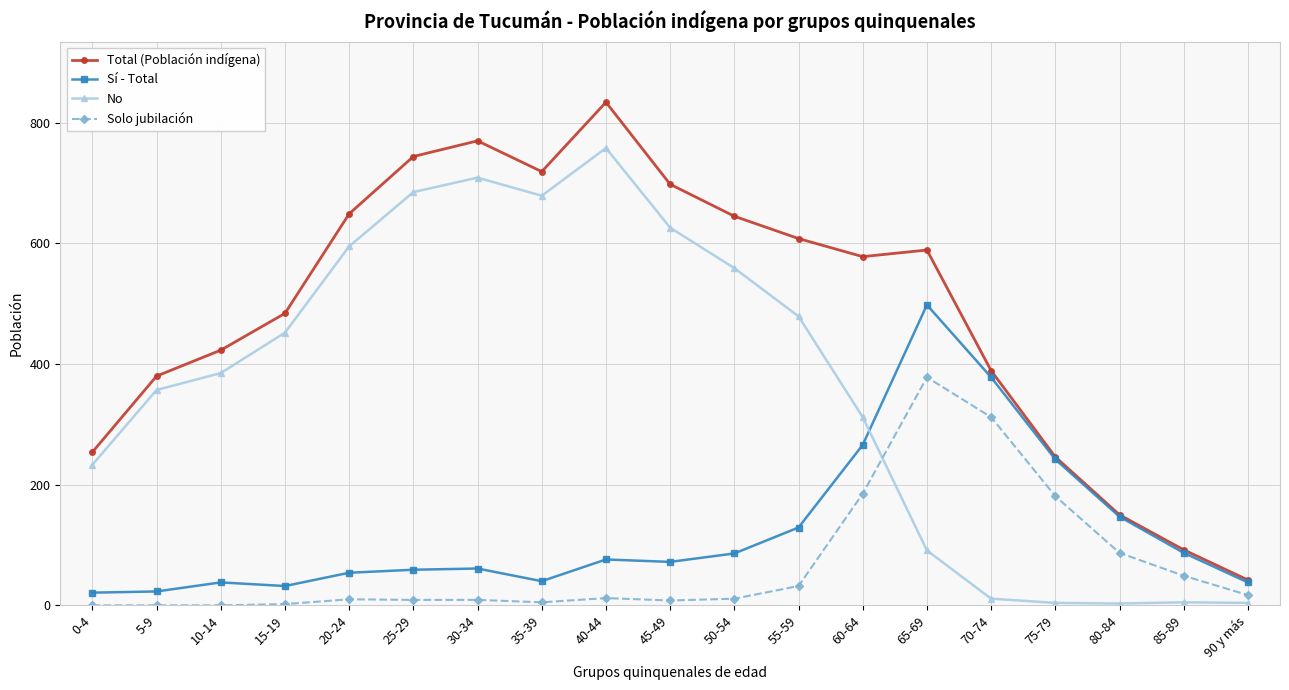

In Total (Población indígena), how many points are higher than both neighbors (excluding endpoints)?

3